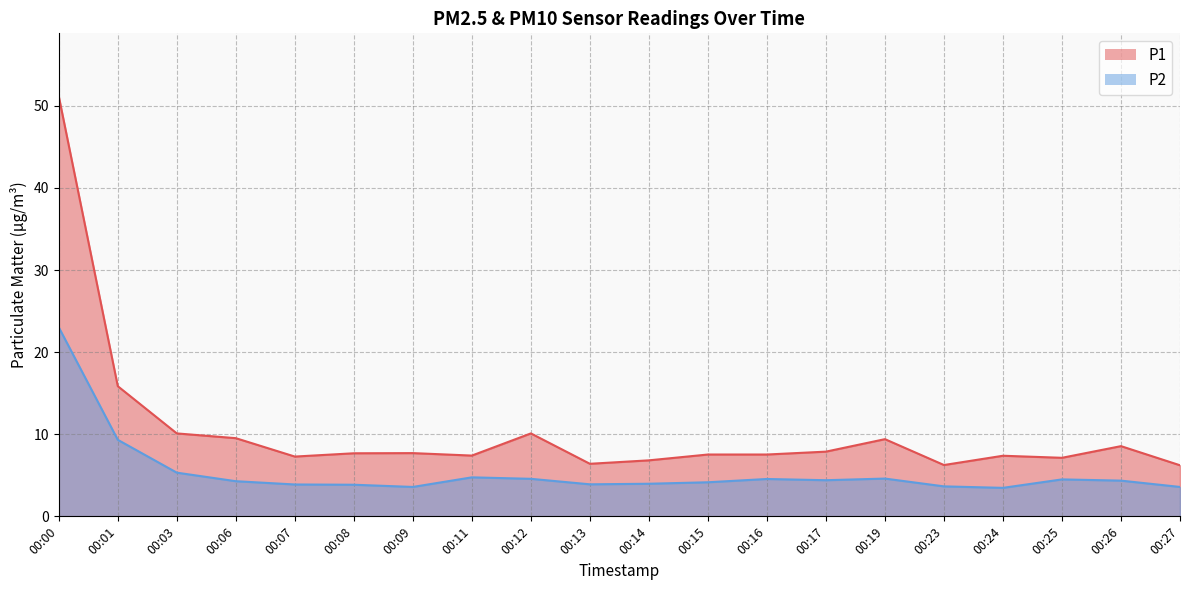

What is the average value of the P2 series?

5.4